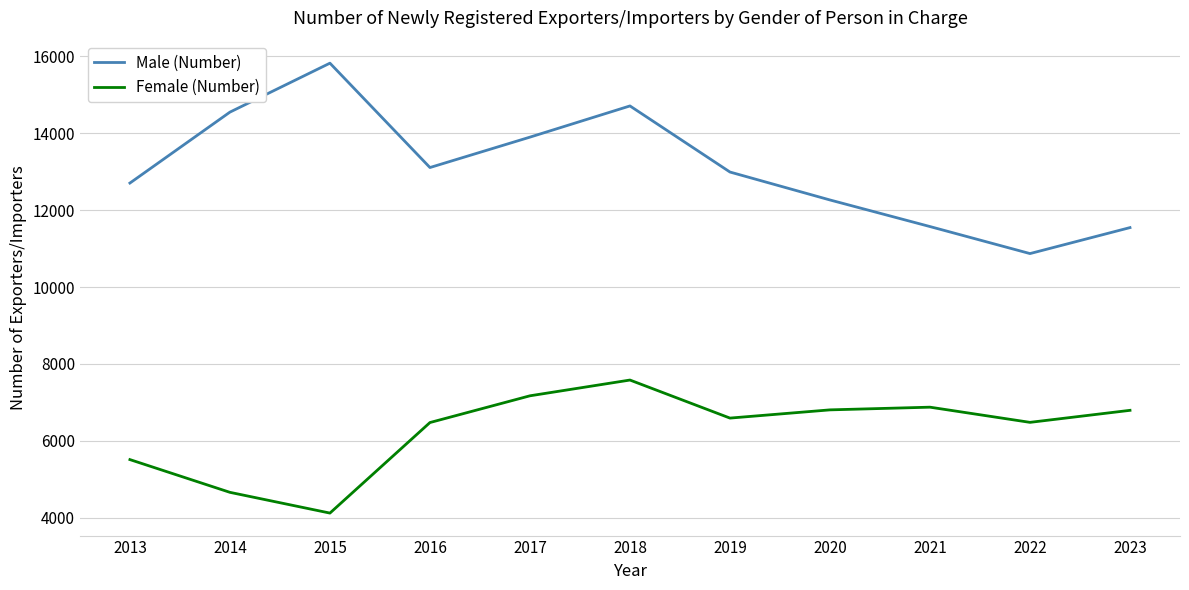

What is the sum of the Male (Number) values at 2020 and 2019?

25257